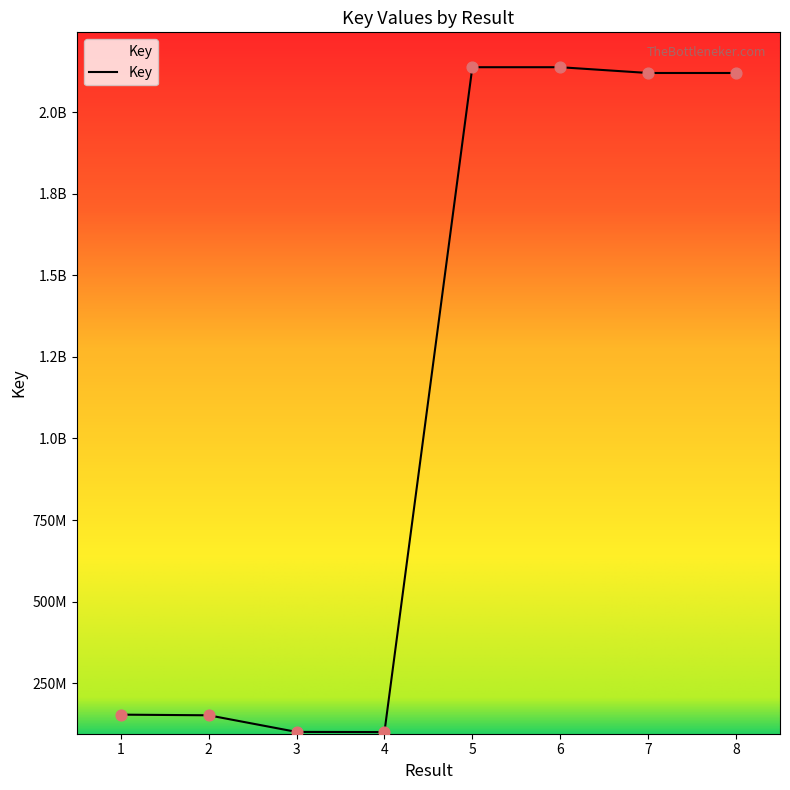

Which has a higher value, 1 or 3?

1